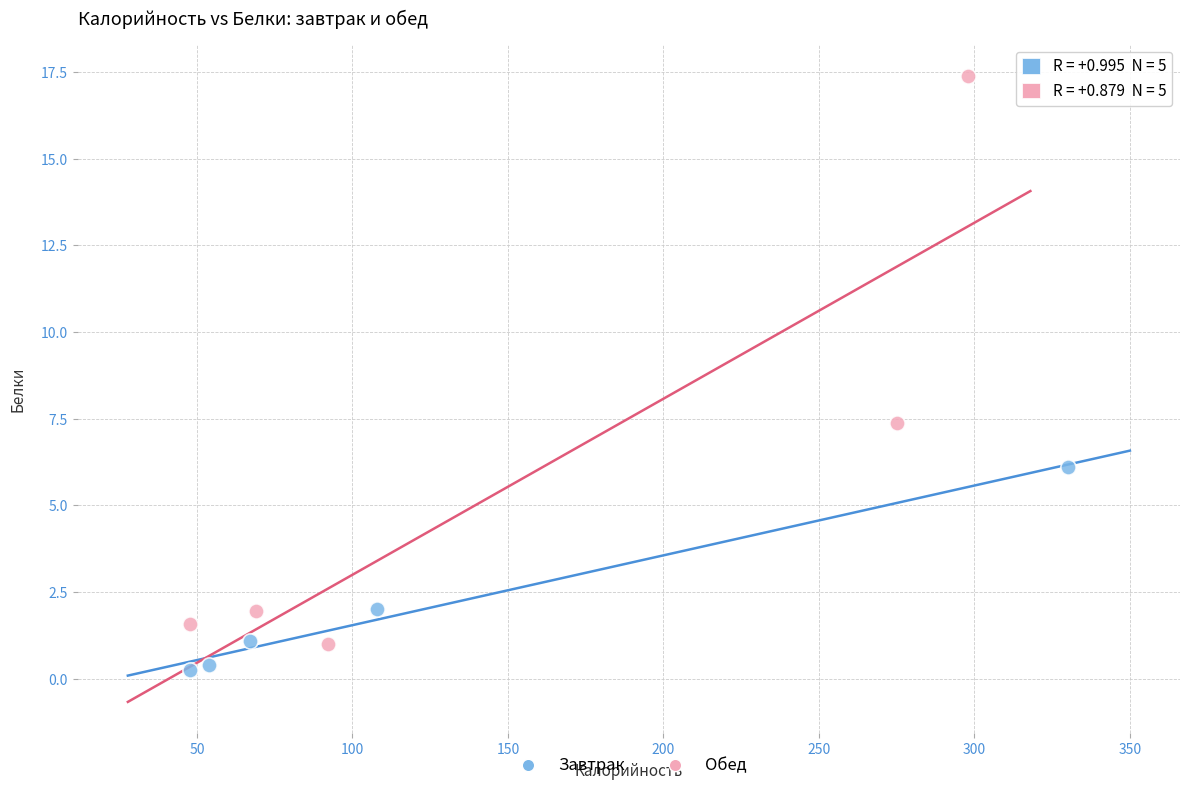

Which series reaches the minimum Y coordinate?

Завтрак